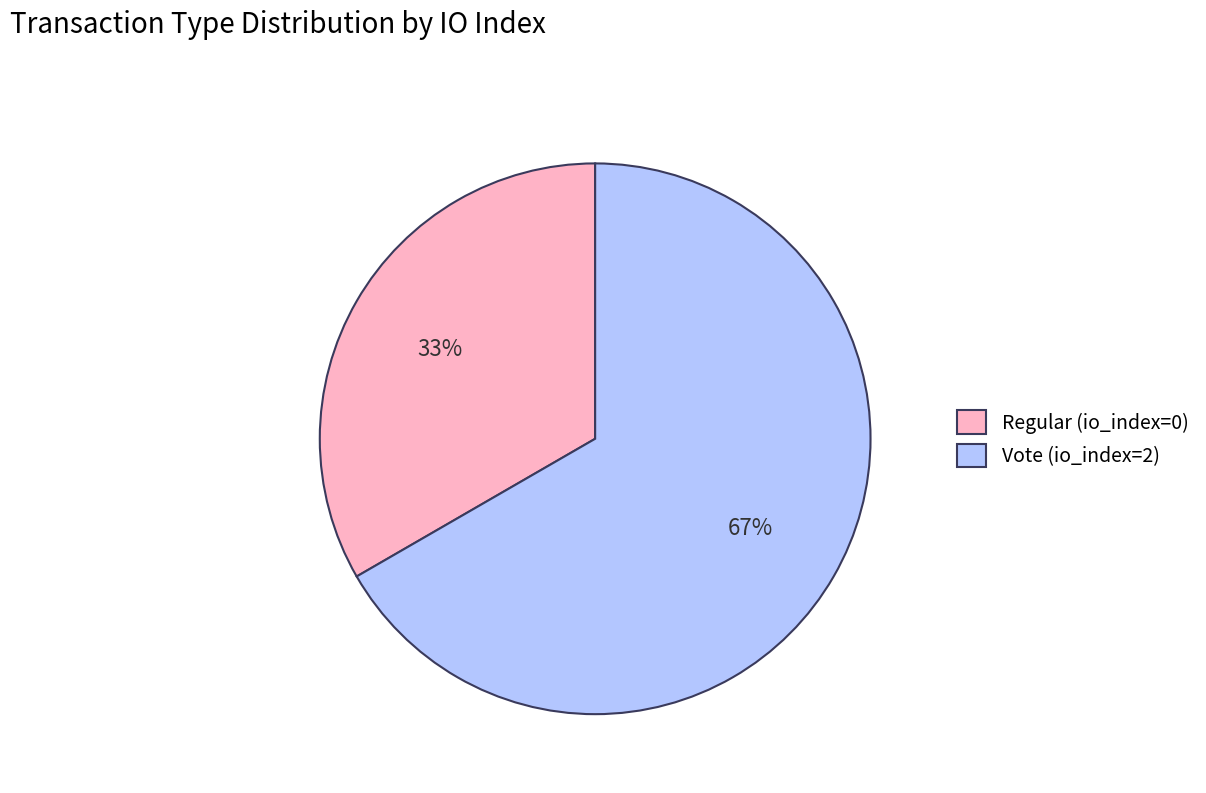

Which category has the biggest portion of the pie?

Vote (io_index=2)